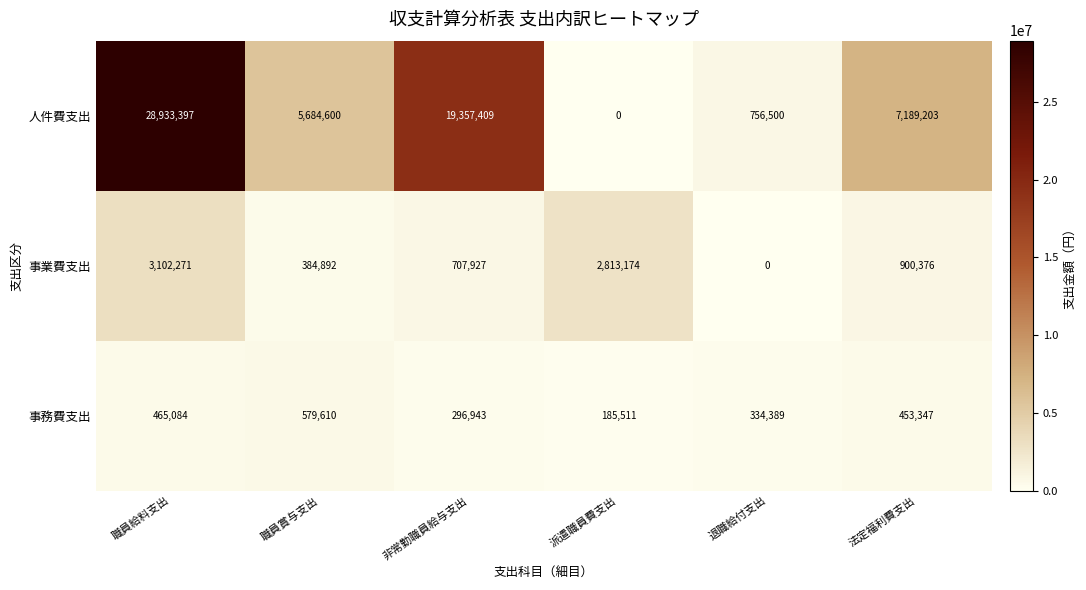

Which category has the highest value across all series?

職員給料支出